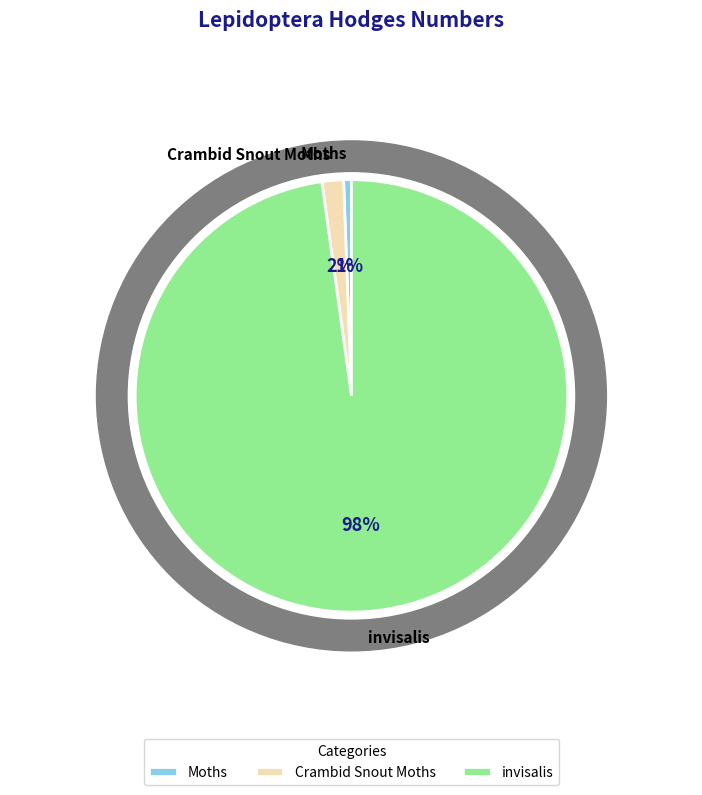

Does invisalis represent more than half of the total?

Yes